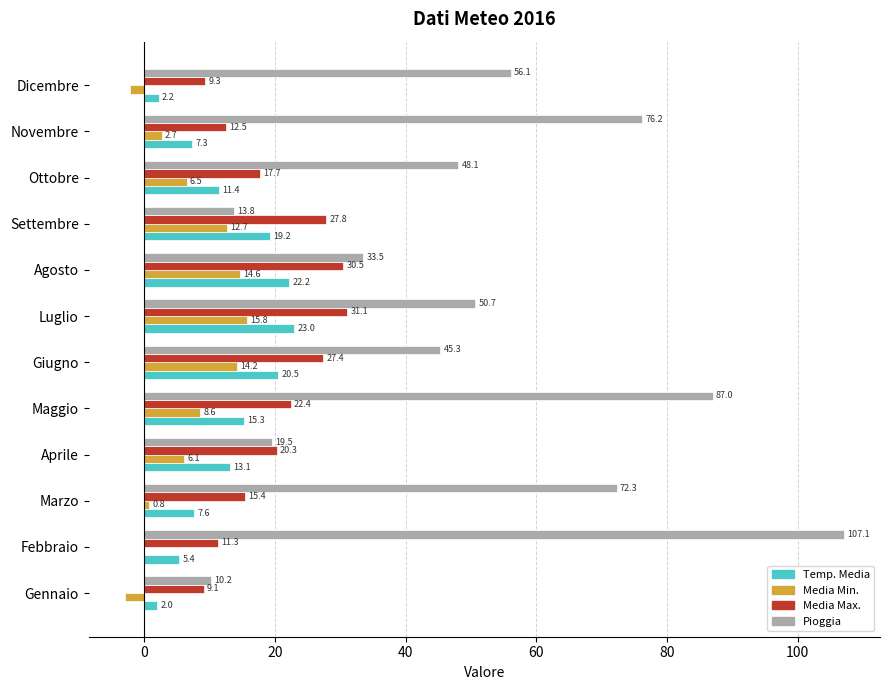

What is the sum of all Temp. Media values?

149.2